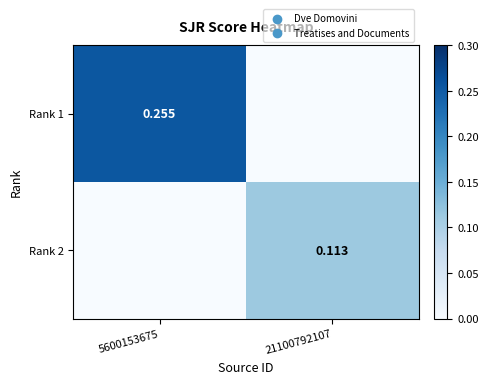

What is the spread (max minus min) of values at 21100792107?

0.1